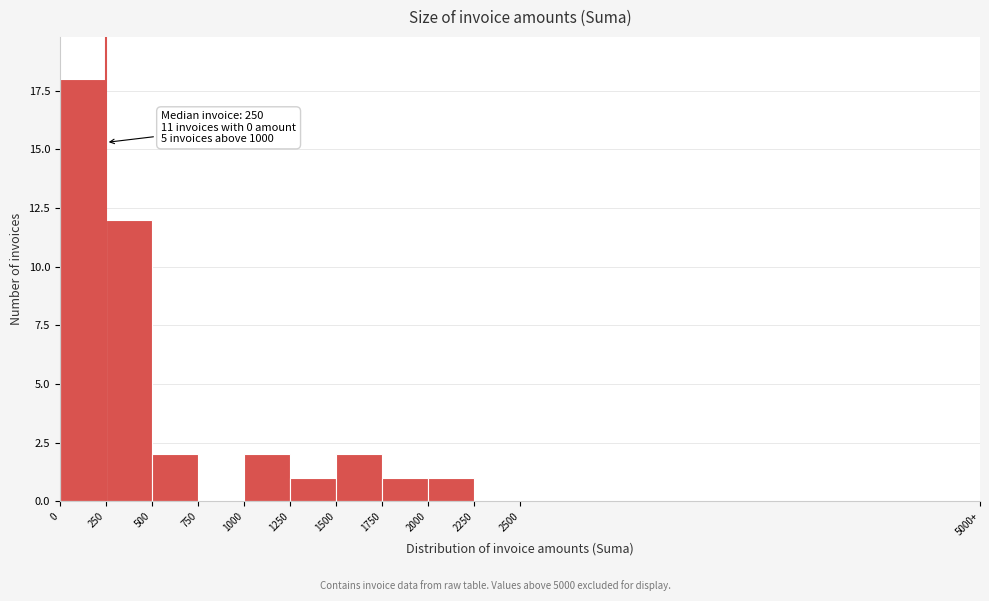

Reading left to right, what are all the values shown in this chart?

0=18	250=12	500=2	750=0	1000=2	1250=1	1500=2	1750=1	2000=1	2250=0	2500=0